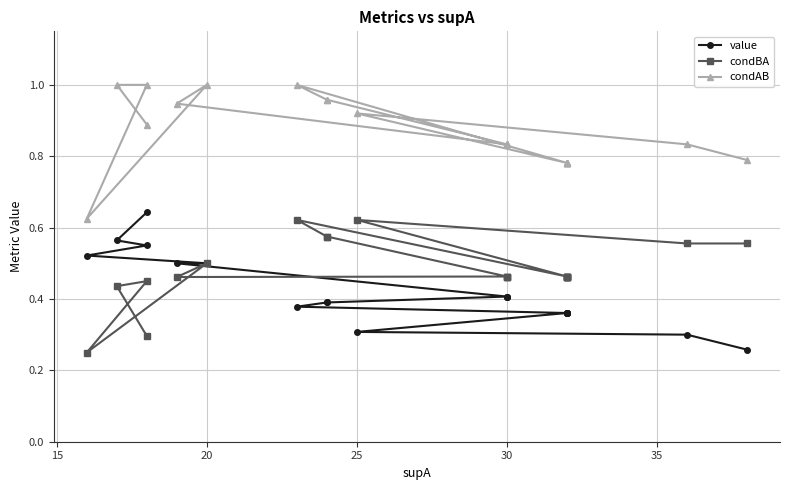

What is the greatest value displayed?

1.0